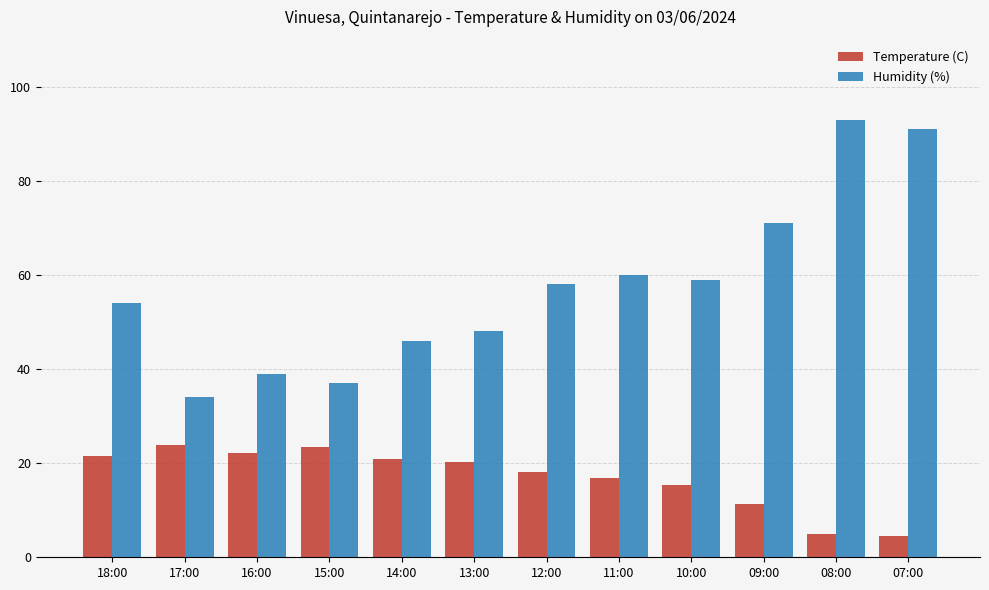

What is the value of the Humidity (%) bar at the 4th from the left?

37.0